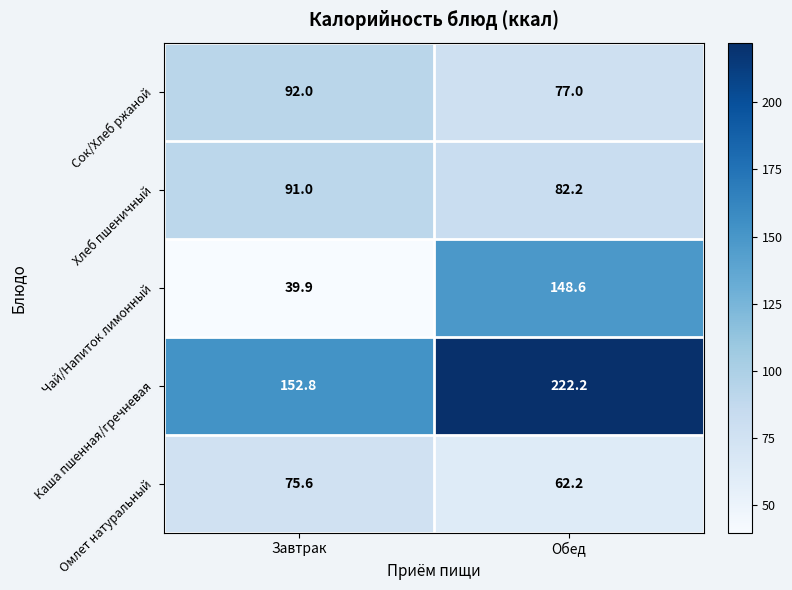

Count the number of categories in the chart.

2